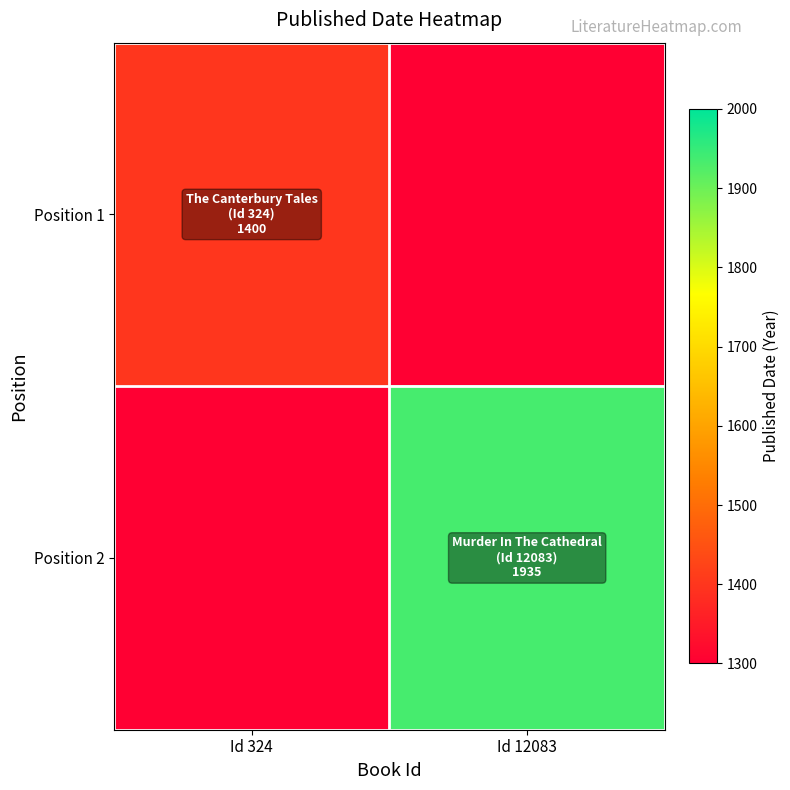

What is the smallest value displayed?

1400.0